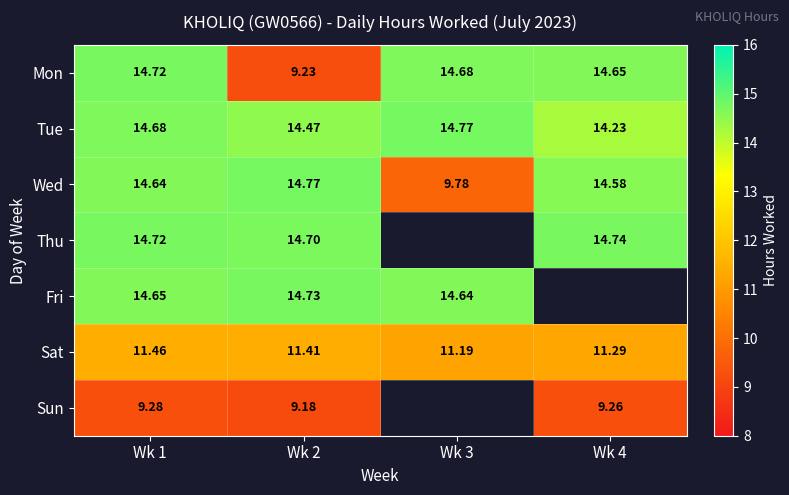

How many series are shown in this chart?

7